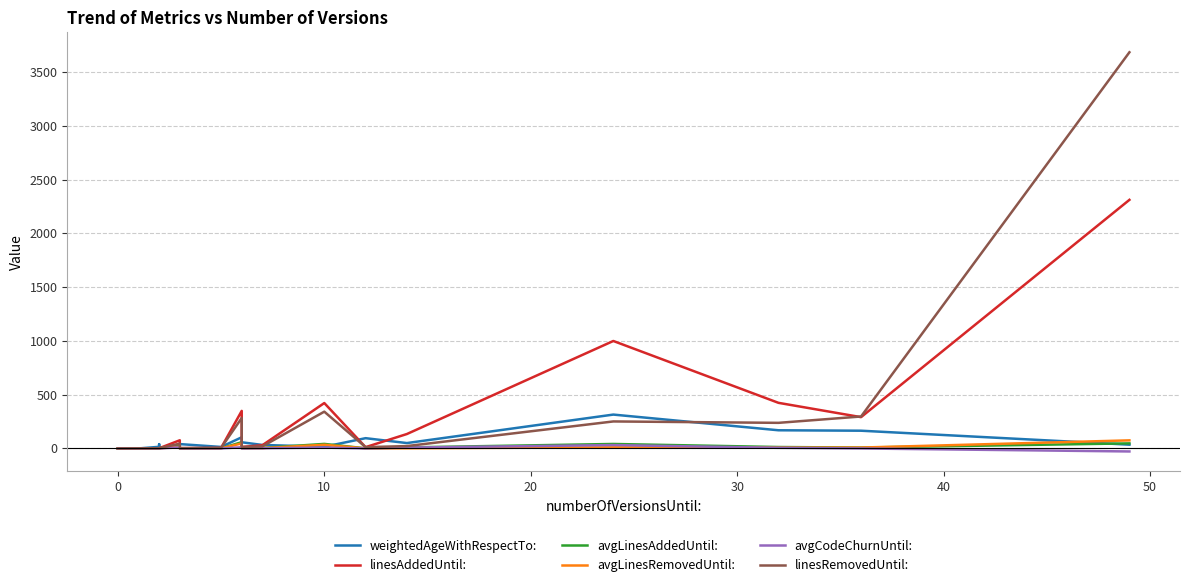

What is the sum of all linesAddedUntil: values?

5080.0